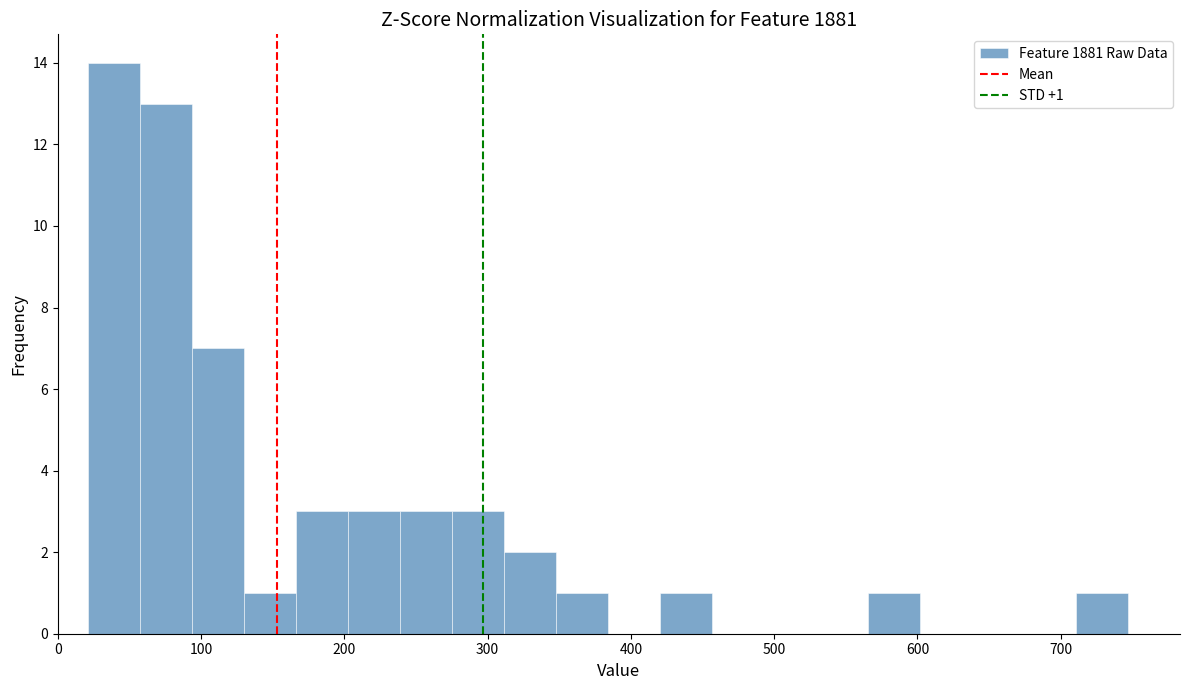

Around what value on the x-axis is the tallest bar? Give the approximate position of its centre, as read against the axis.

40